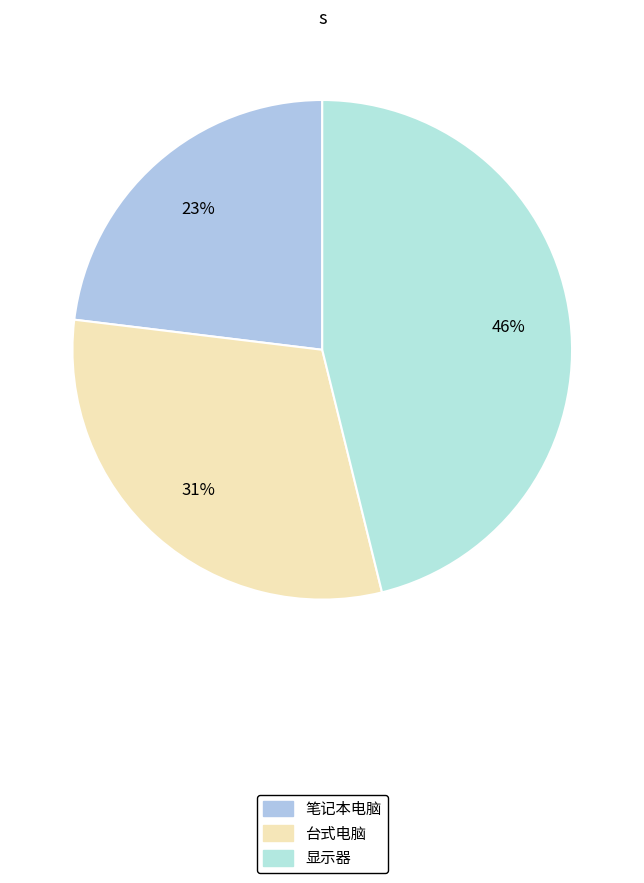

To the nearest percent, what is the average slice percentage?

33%